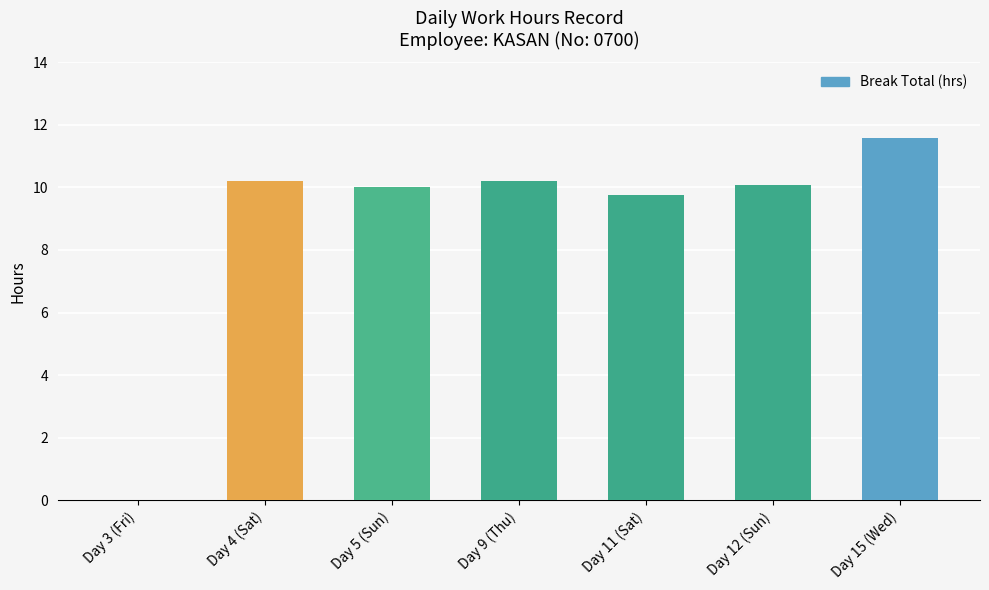

Is it true that the value at Day 3 (Fri) is 6.2?

False